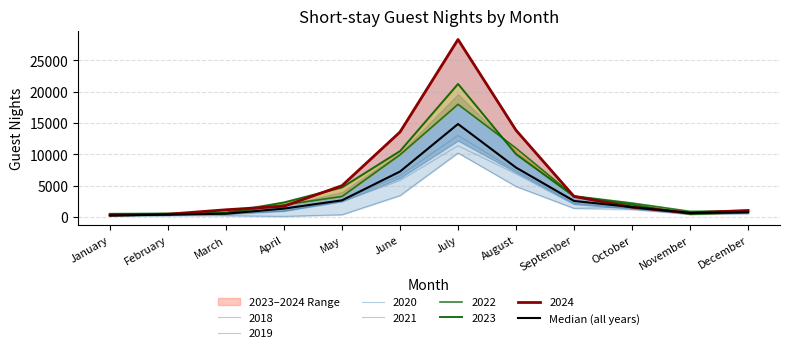

How many points are lower than both their immediate neighbors (excluding endpoints)?

1